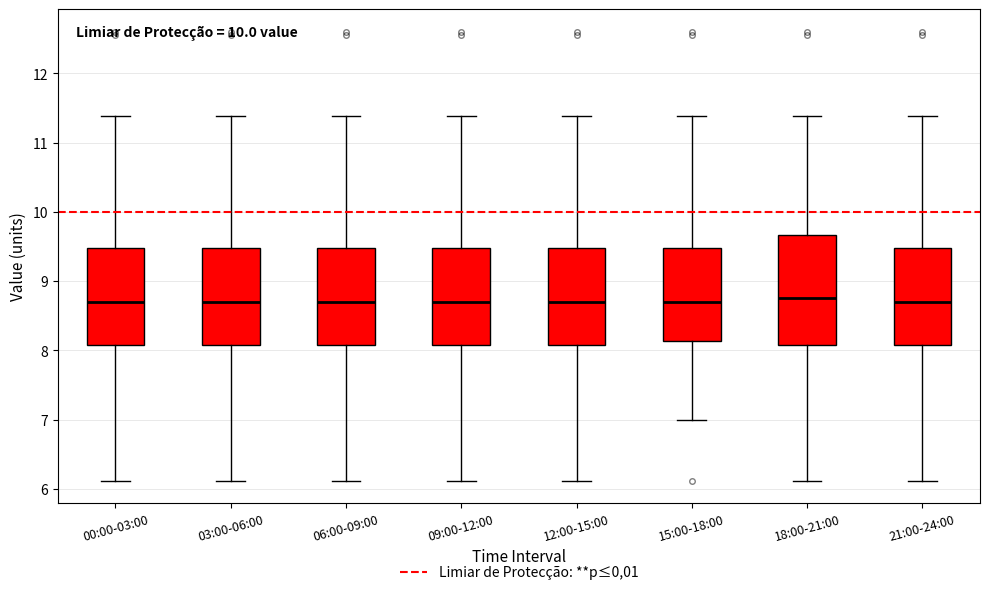

Reading left to right, read every box against the y-axis: the position of its median line, the range the box covers, and the ends of its whiskers. The values are not printed on the chart, so give them approximately, as read against the axis.

00:00-03:00: median 8.7, box 8.1 to 9.5, whiskers 6.1 to 11.4
03:00-06:00: median 8.7, box 8.1 to 9.5, whiskers 6.1 to 11.4
06:00-09:00: median 8.7, box 8.1 to 9.5, whiskers 6.1 to 11.4
09:00-12:00: median 8.7, box 8.1 to 9.5, whiskers 6.1 to 11.4
12:00-15:00: median 8.7, box 8.1 to 9.5, whiskers 6.1 to 11.4
15:00-18:00: median 8.7, box 8.1 to 9.5, whiskers 7.0 to 11.4
18:00-21:00: median 8.8, box 8.1 to 9.7, whiskers 6.1 to 11.4
21:00-24:00: median 8.7, box 8.1 to 9.5, whiskers 6.1 to 11.4